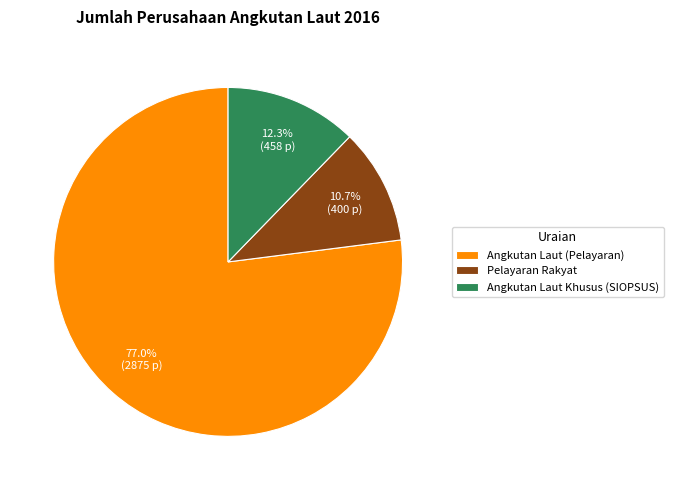

What is the ratio of the value at Angkutan Laut Khusus (SIOPSUS) to the value at Angkutan Laut (Pelayaran)?

0.2